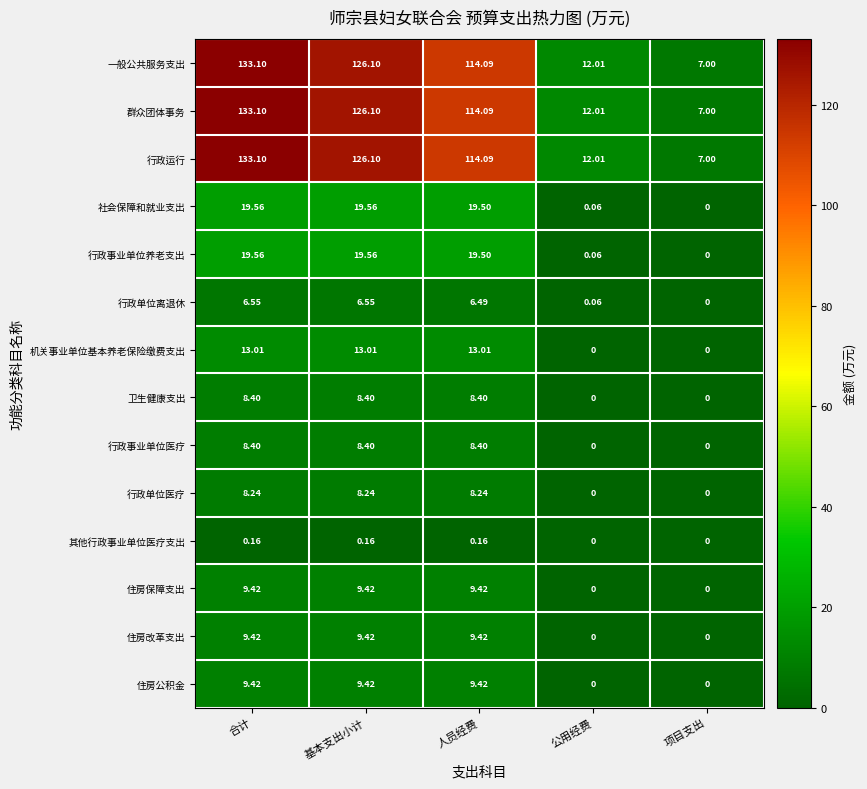

Count the number of data series in this chart.

14